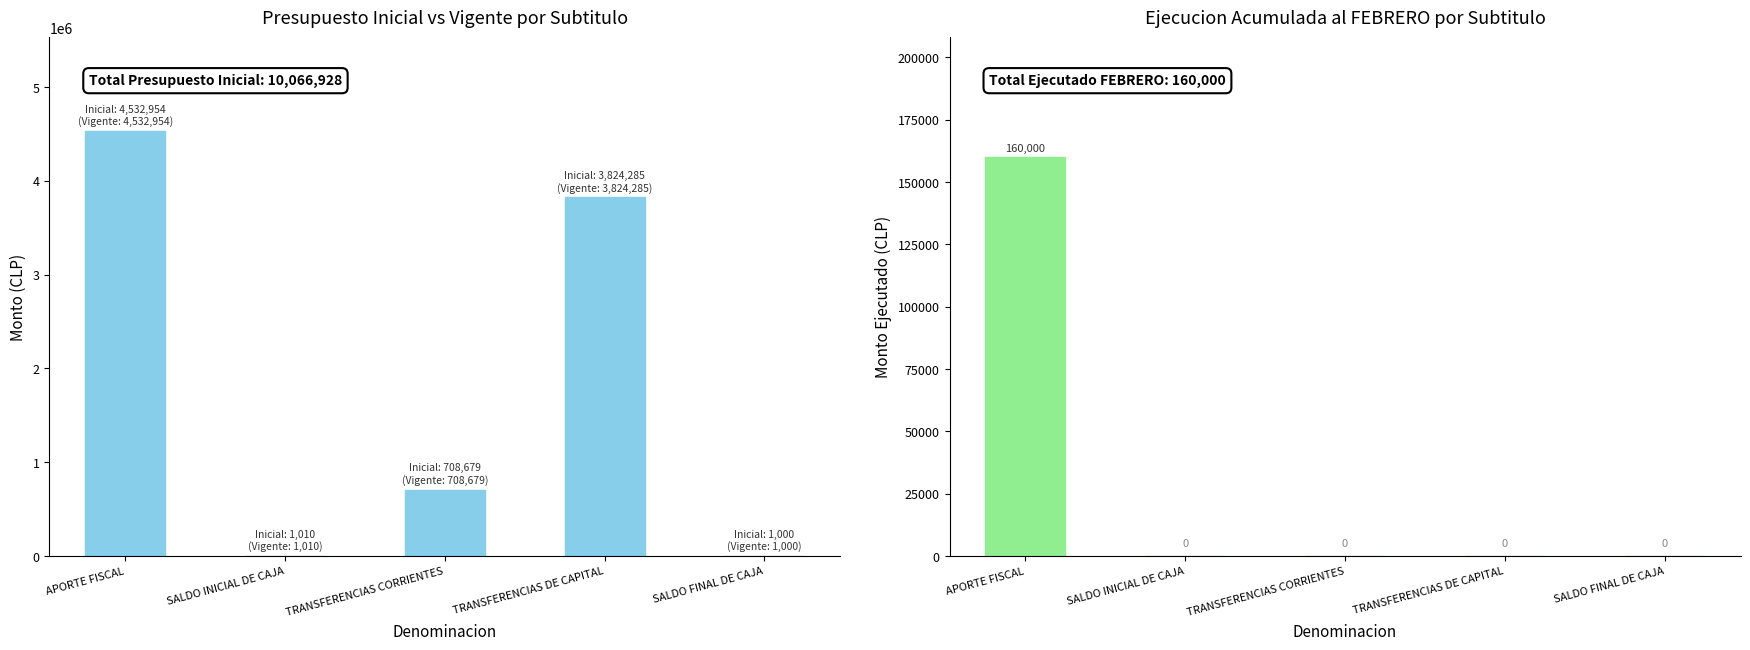

True or false: Ejecucion Acumulada al FEBRERO has a value of 83487 at TRANSFERENCIAS DE CAPITAL.

False